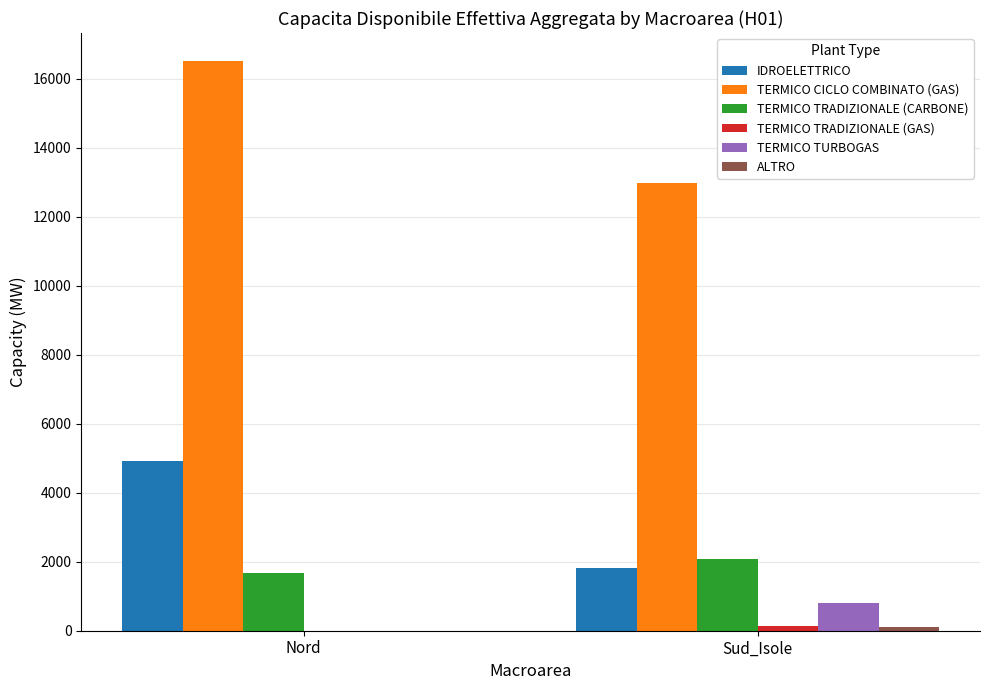

Are the bars horizontal?

No